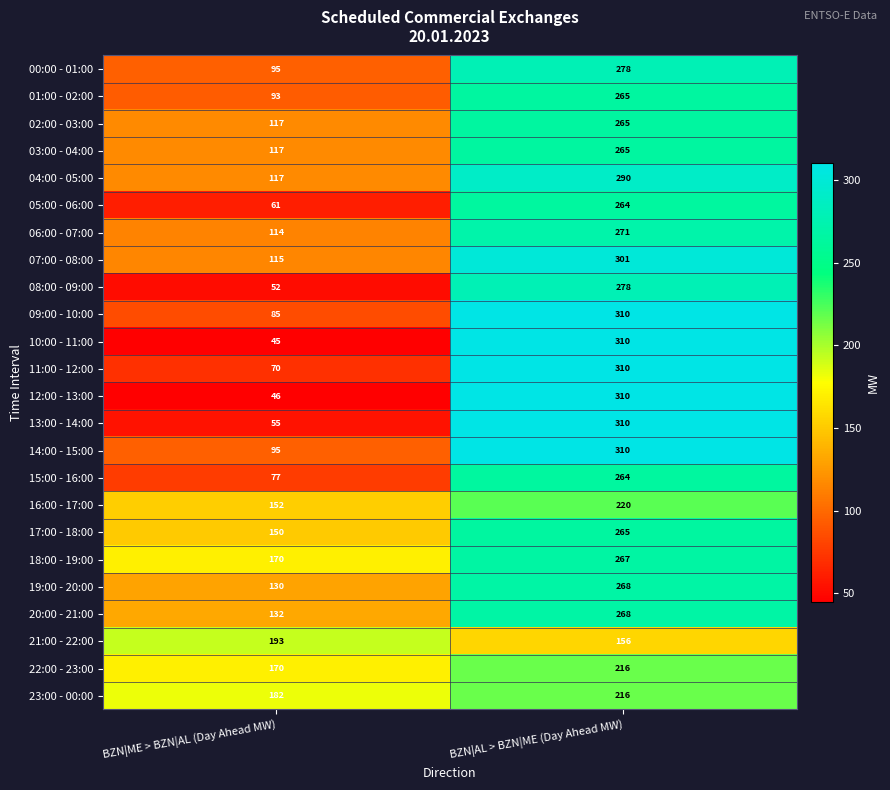

Which series has the largest range (max minus min)?

10:00 - 11:00